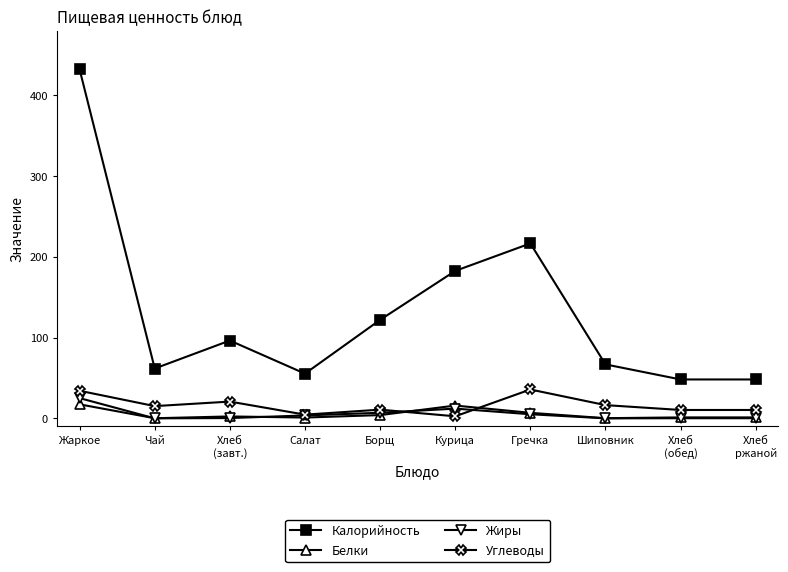

What is the maximum value shown in the chart?

432.1